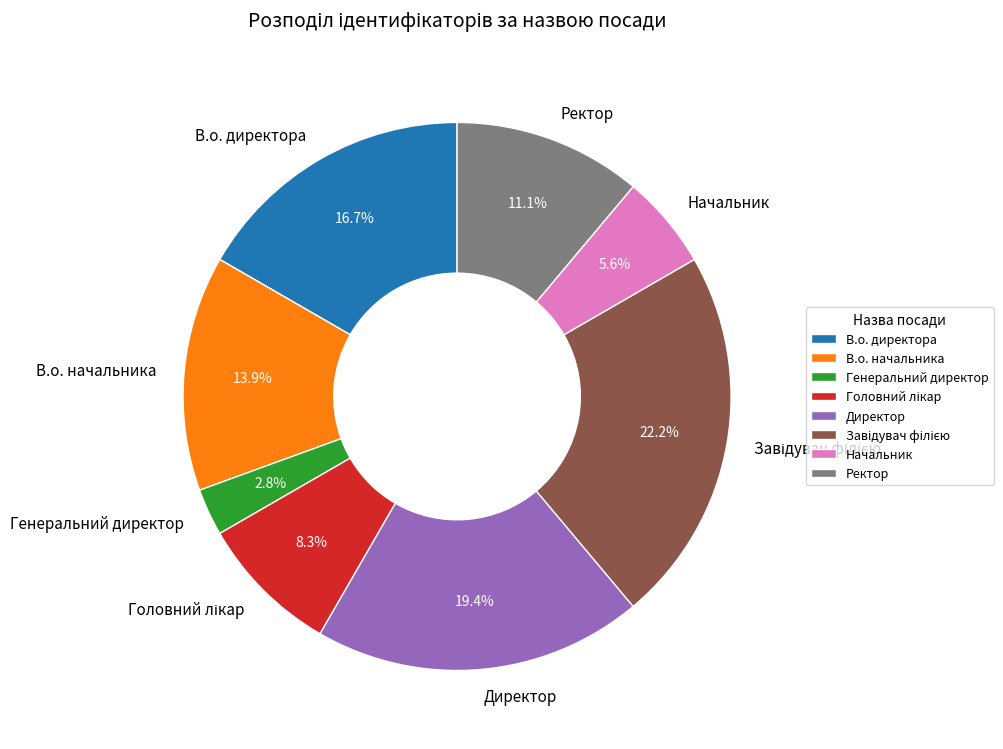

How many segments does this pie chart have?

8